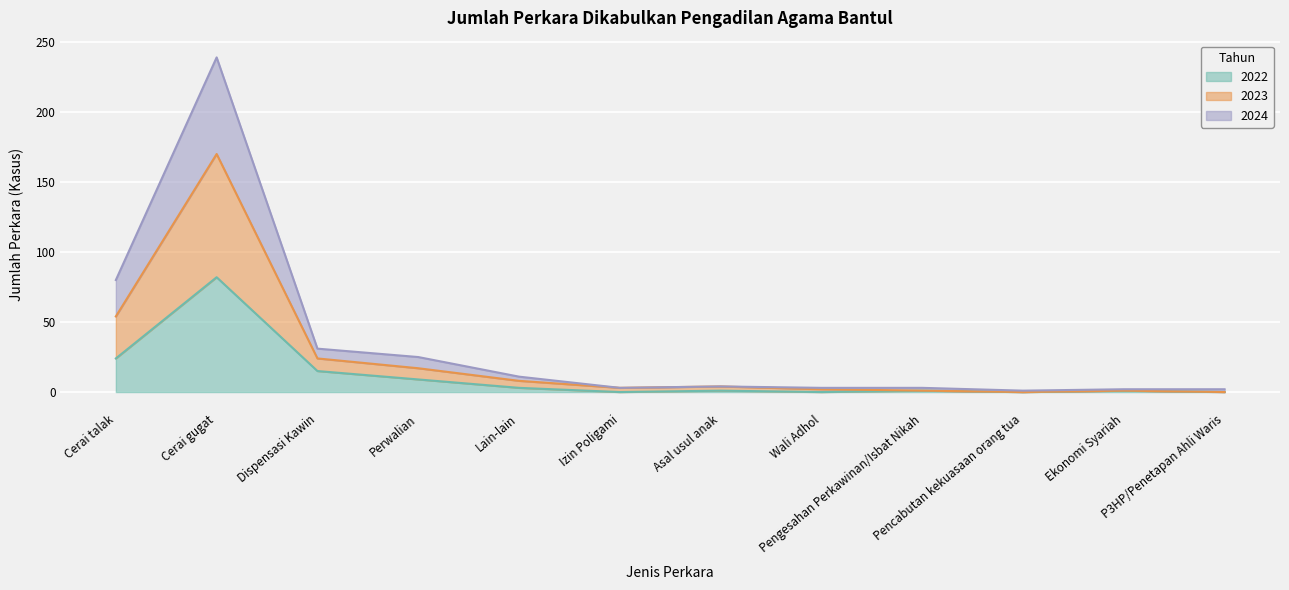

The value of 2022 at P3HP/Penetapan Ahli Waris is 0. True or false?

True